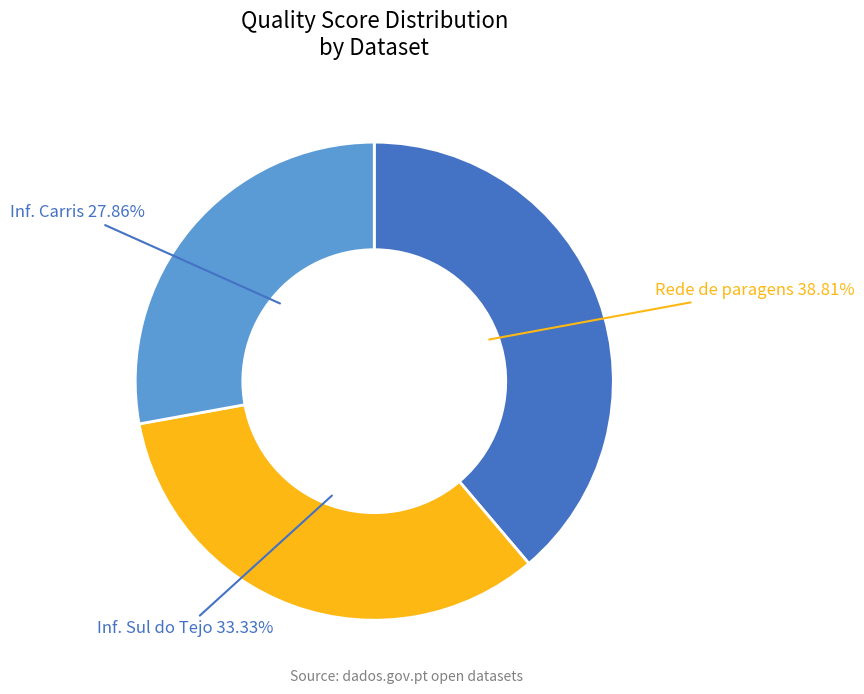

Does any single category account for the majority?

No